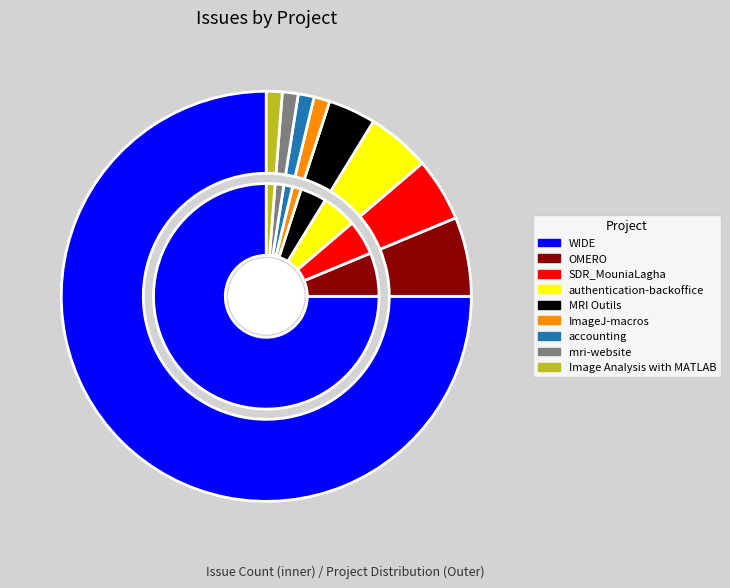

To the nearest percent, what is the combined percentage of OMERO and mri-website?

8%